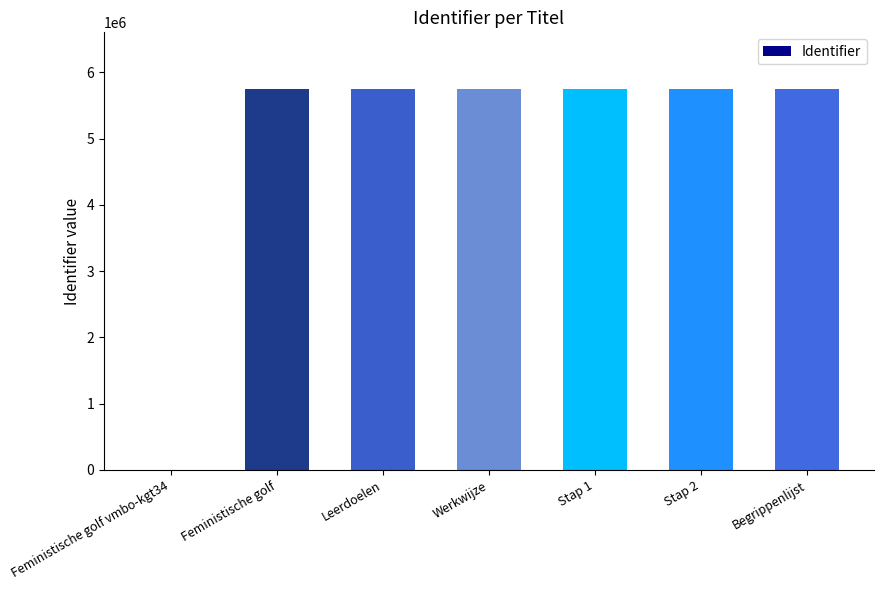

Is it true that the value at Leerdoelen is 8417877?

False